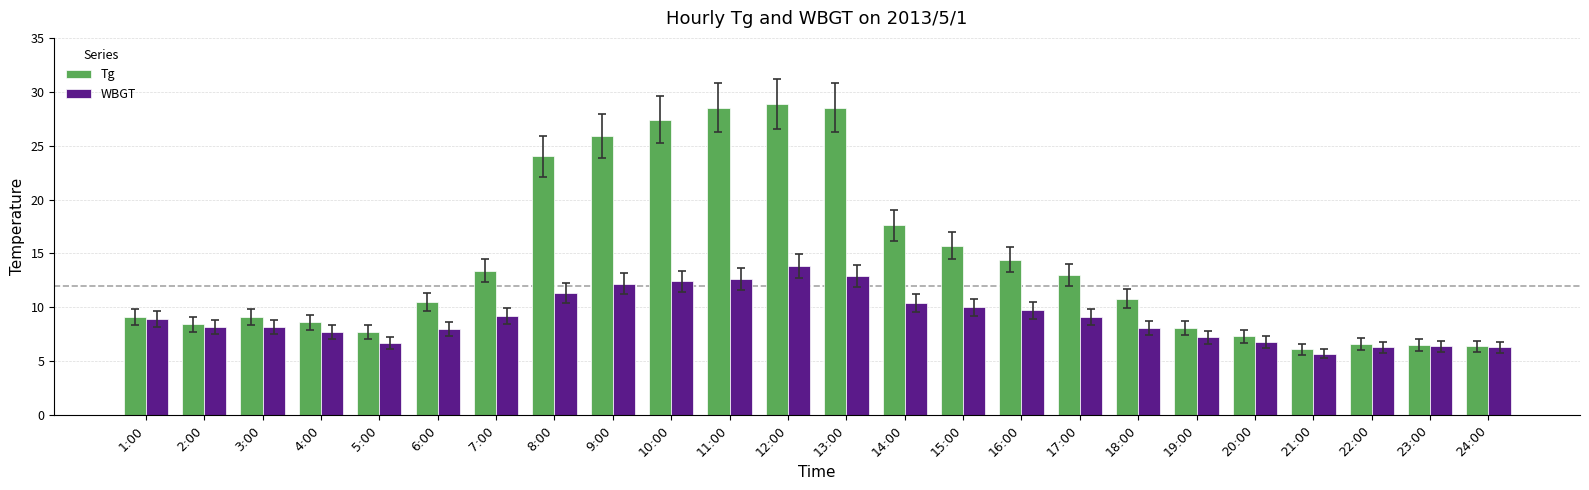

List the series in order of their overall mean, lowest first.

WBGT, Tg